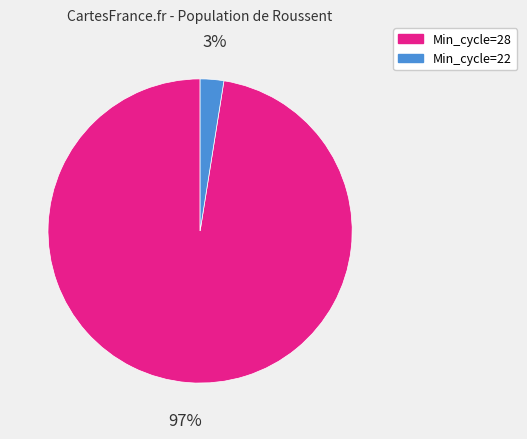

What percentage is the Min_cycle=22 slice, to the nearest percent?

3%